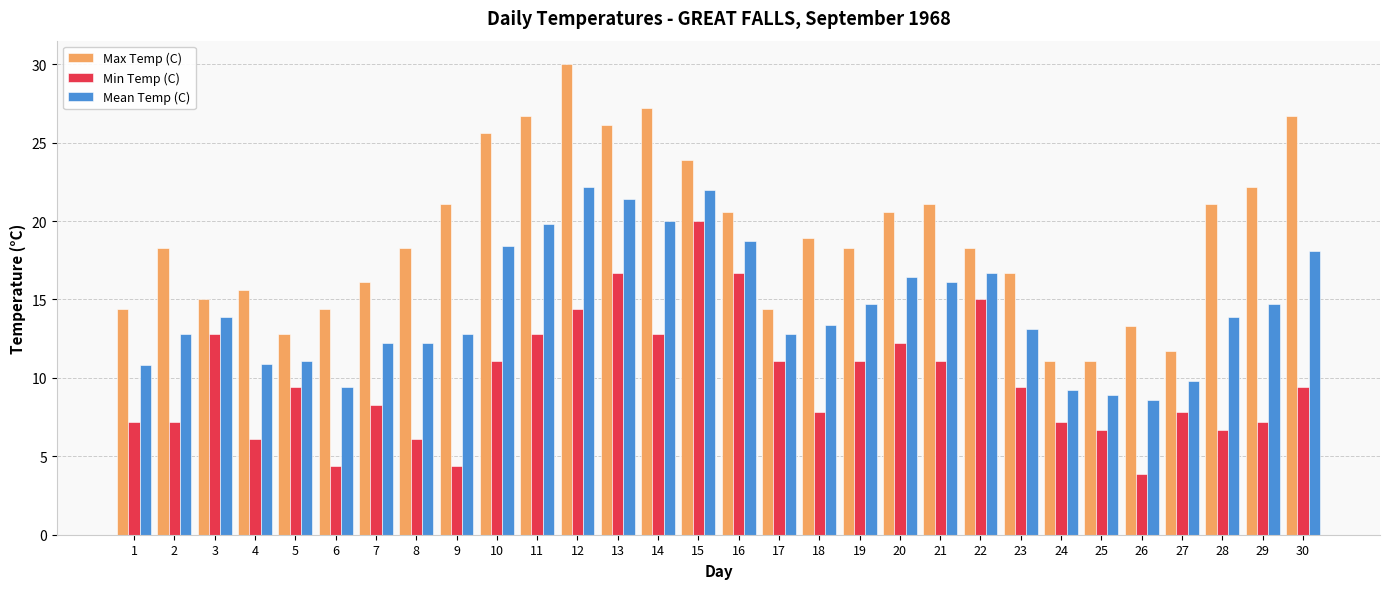

How many data points does each series have?

30